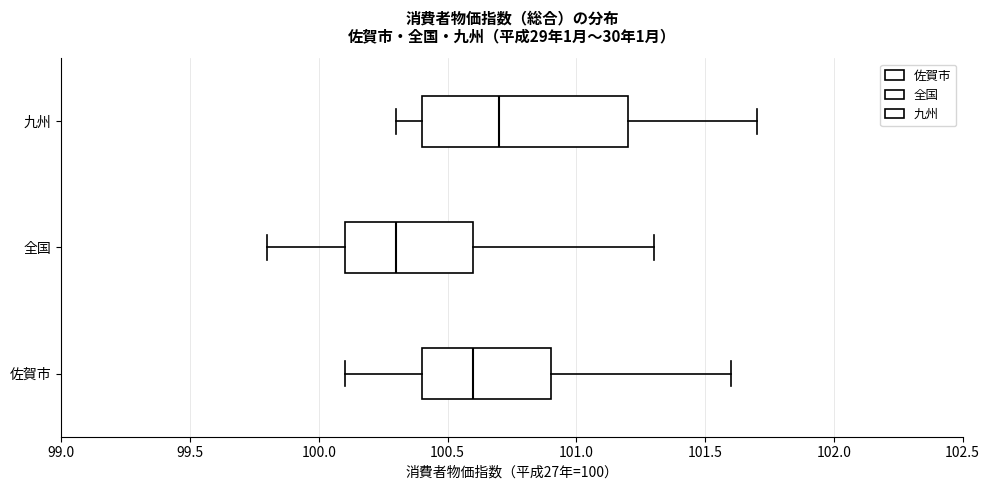

Which box is the widest, from its left edge to its right edge?

九州